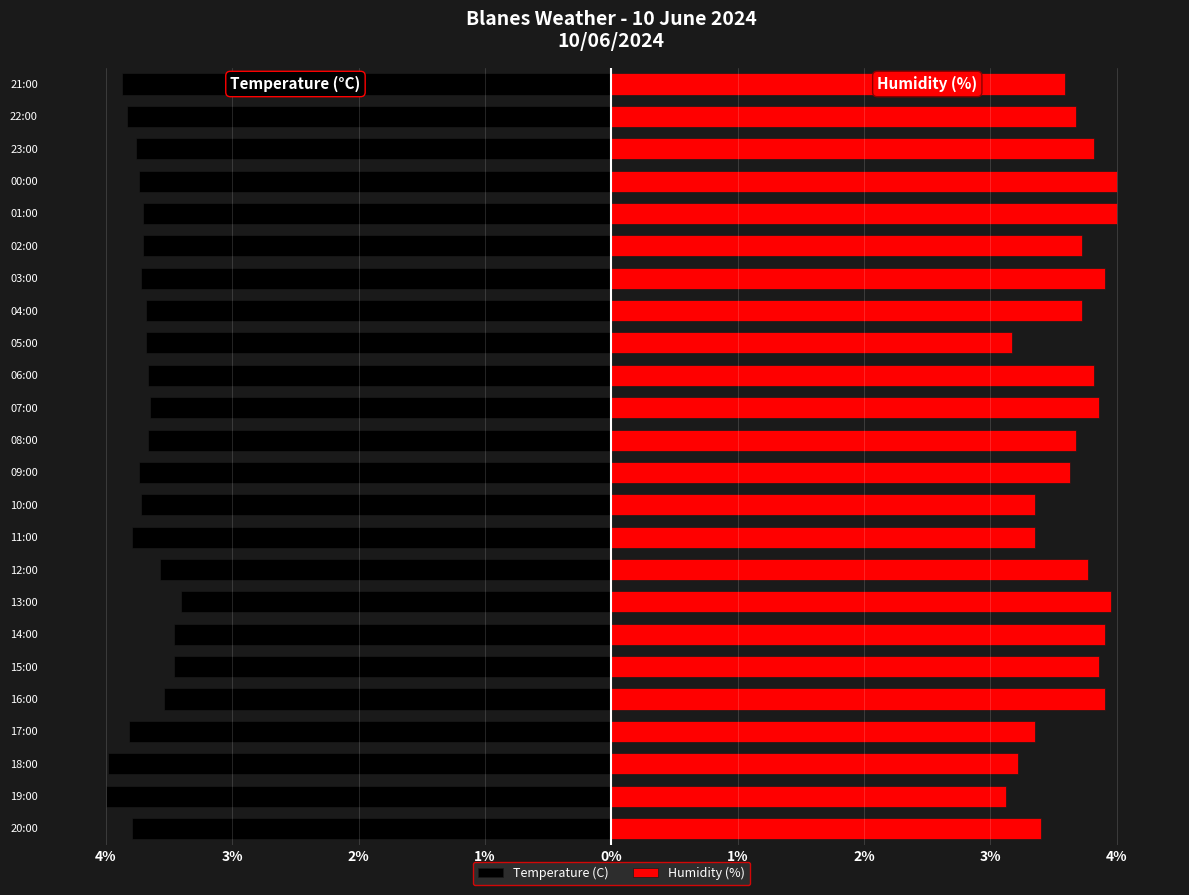

What is the sum of the Humidity (%) values at 17:00 and 14:00?

7.3